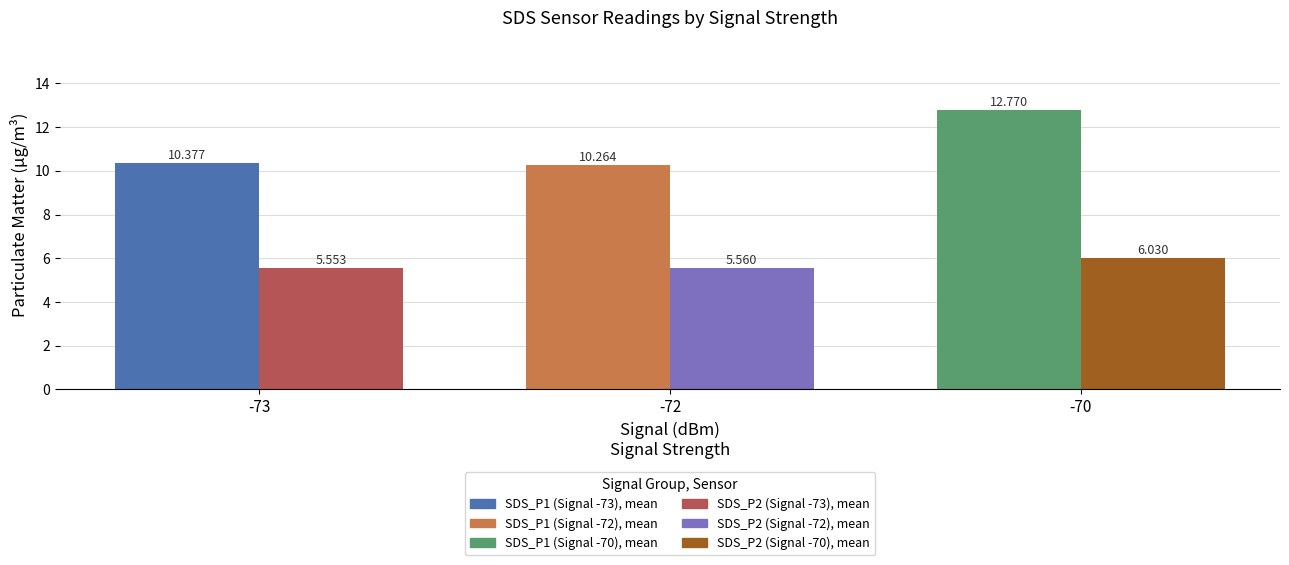

What is the total value across all series at -72?

15.8